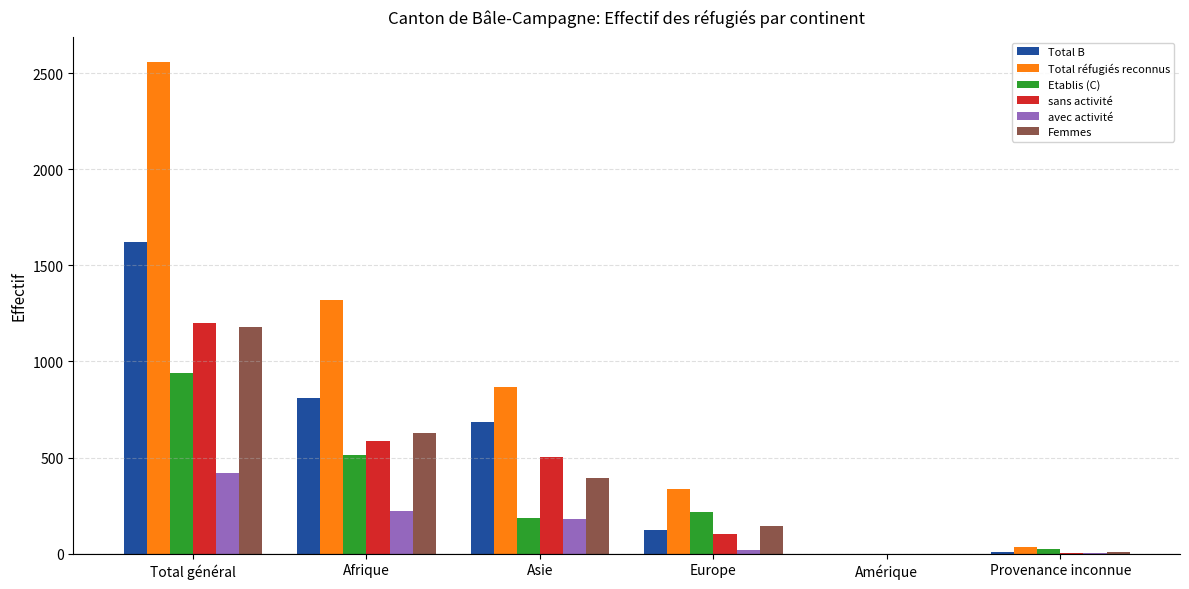

What is the approximate value of Total réfugiés reconnus at Total général?

2560